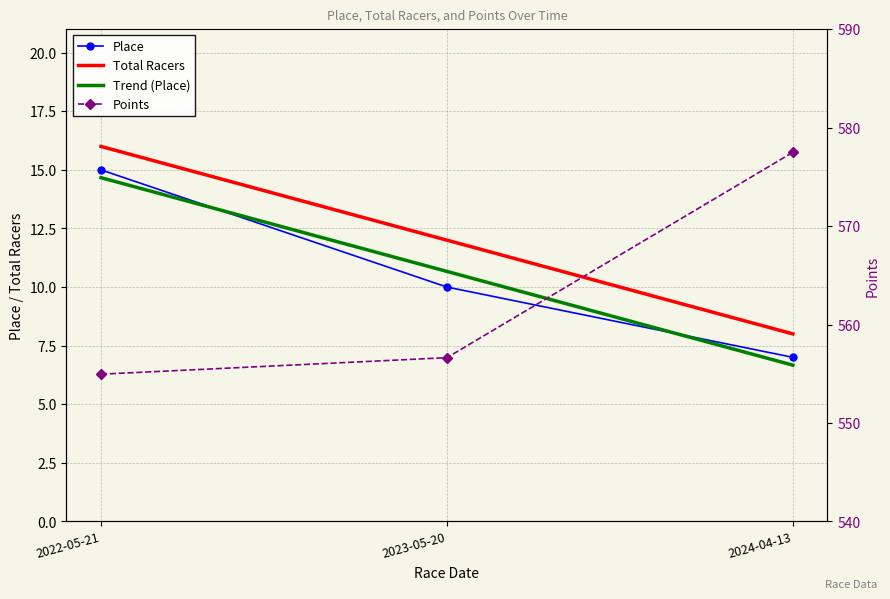

What is the value of the Place point at the 2nd from the left?

10.0